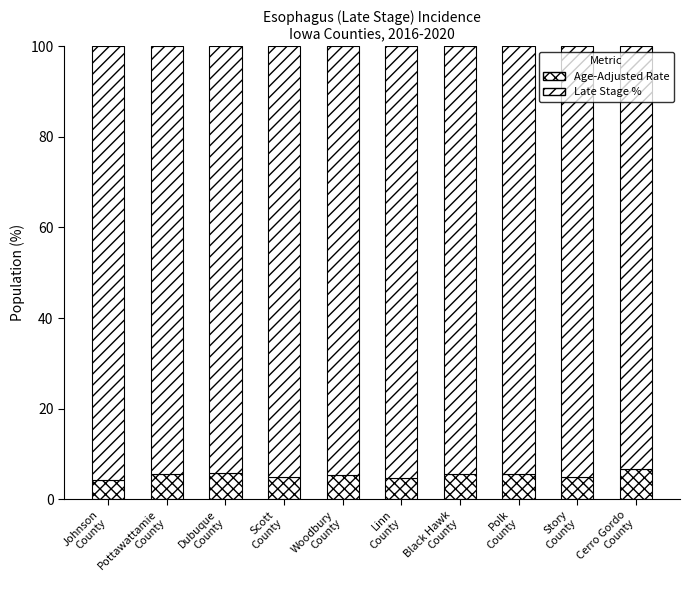

How many data points does each series have?

10